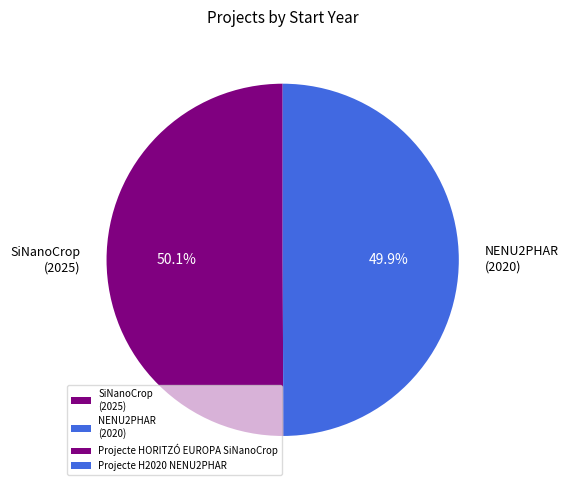

How many slices are in this pie chart?

2